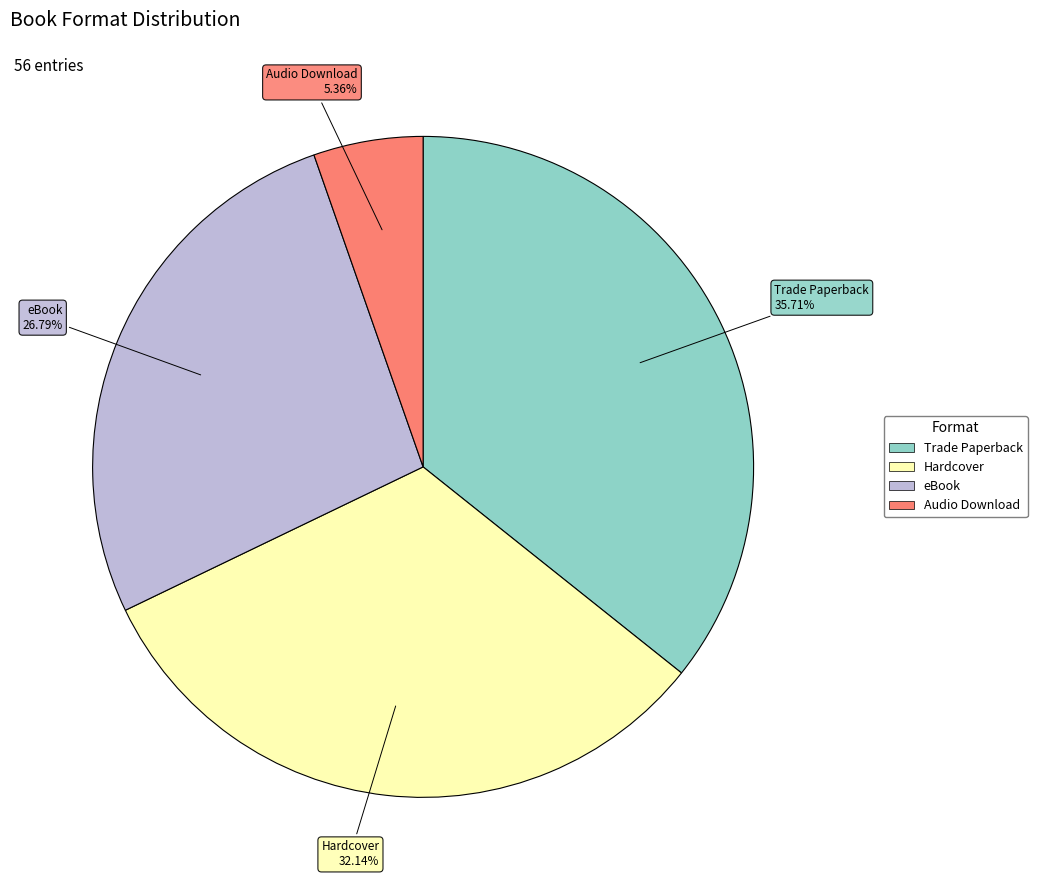

The Hardcover slice represents 32% of the pie. True or false?

True